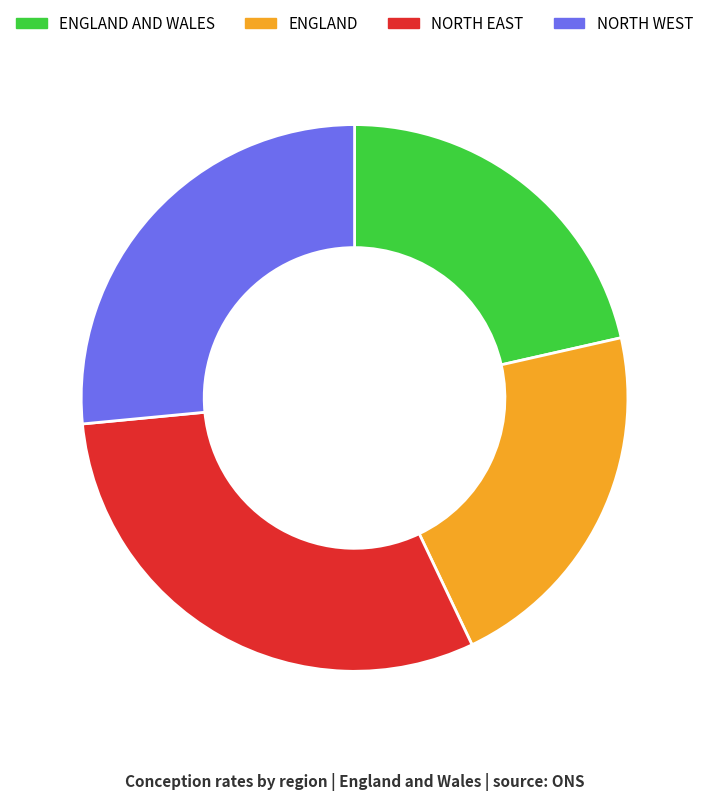

Is there a majority slice in this chart?

No